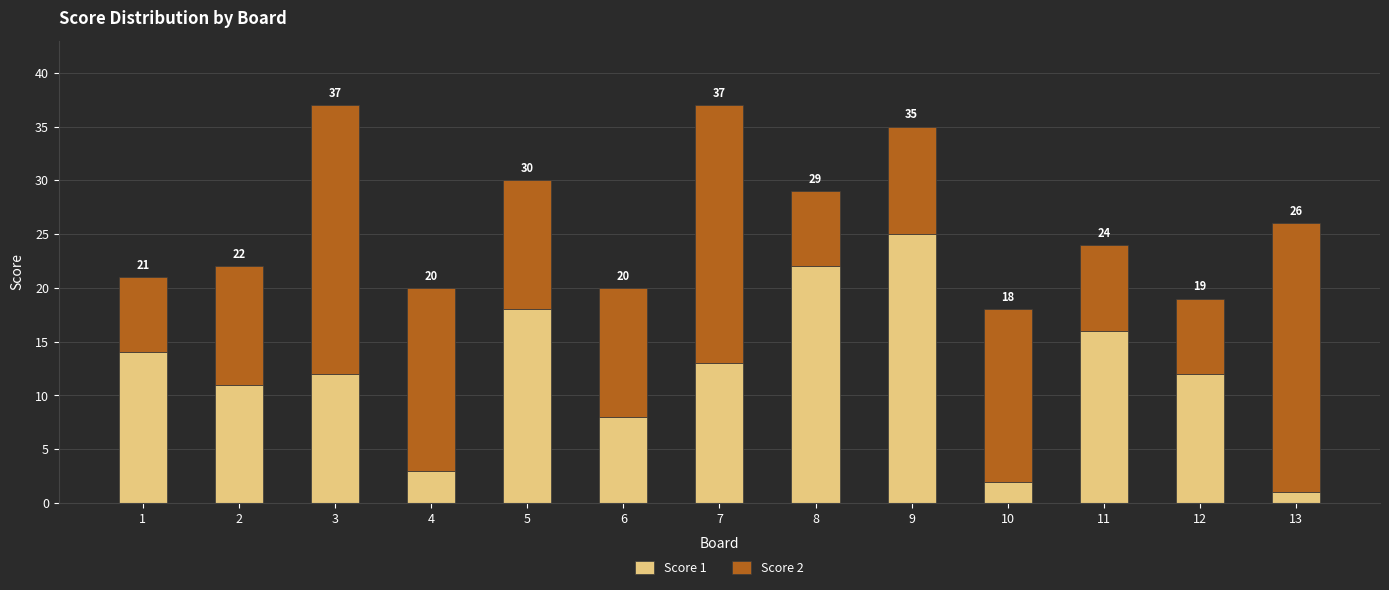

At which label is Score 2 closest to 16?

10